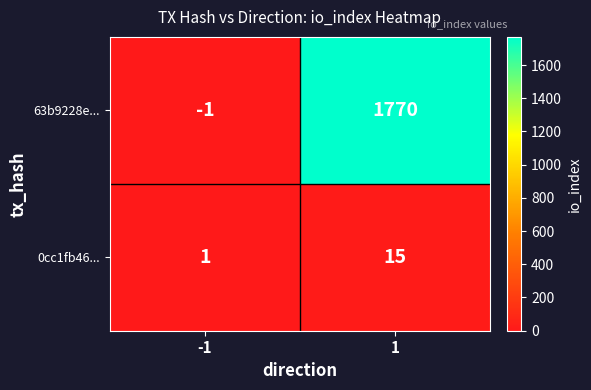

Between -1 and 1, which series saw the biggest shift?

63b9228e...